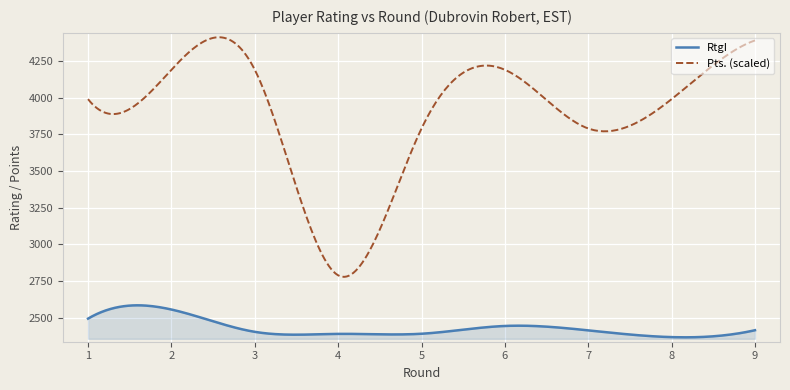

Which series has the largest total across all categories?

Pts. (scaled)